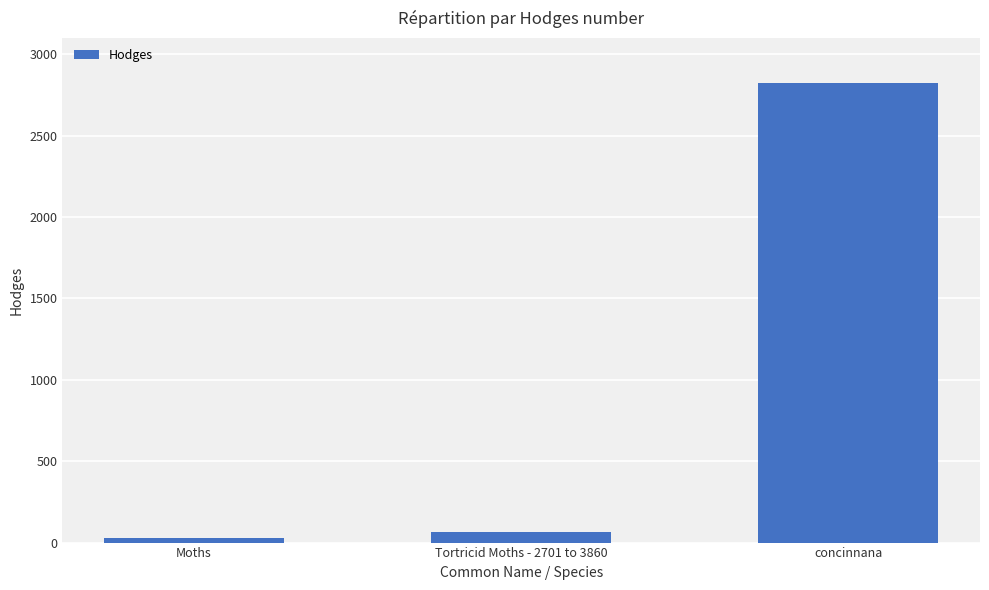

How many data points are less than 62?

1